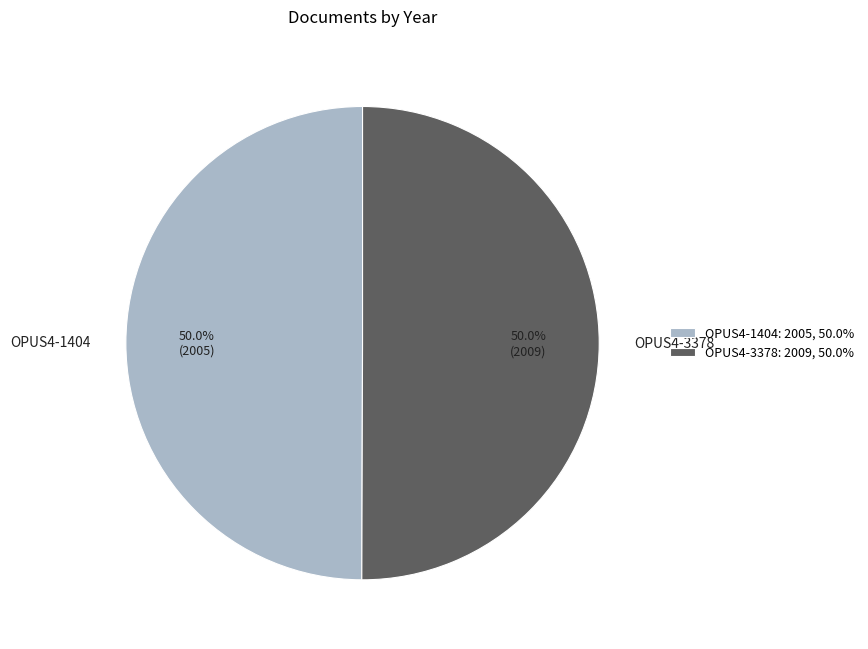

What is the ratio of the value at OPUS4-1404 to the value at OPUS4-3378?

1.0